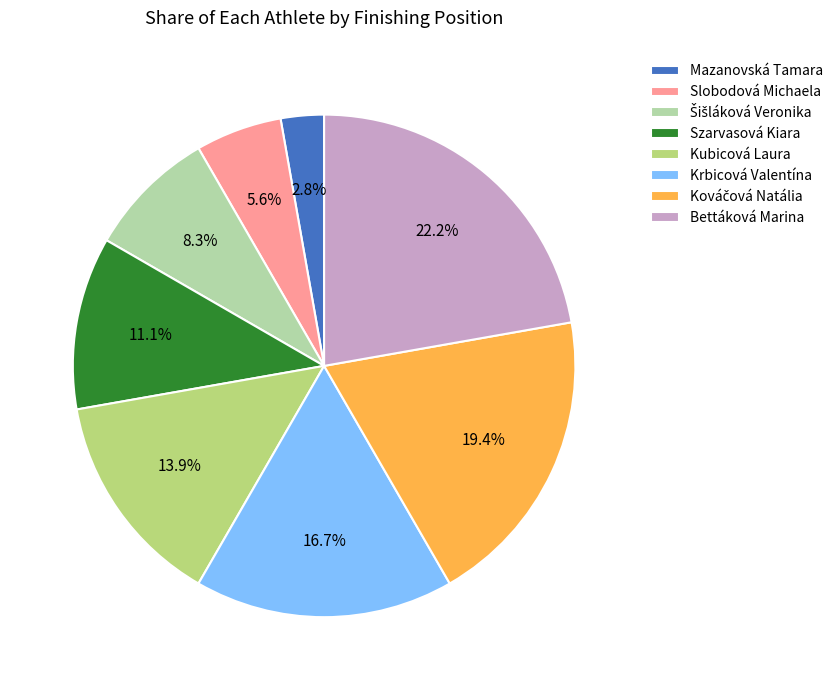

How much of the chart is everything except Bettáková Marina?

77.8%